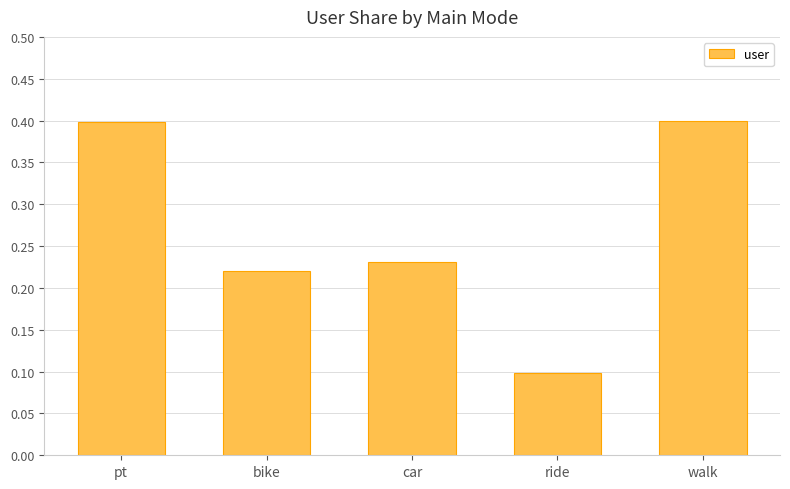

What is the minimum value shown in the chart?

0.1